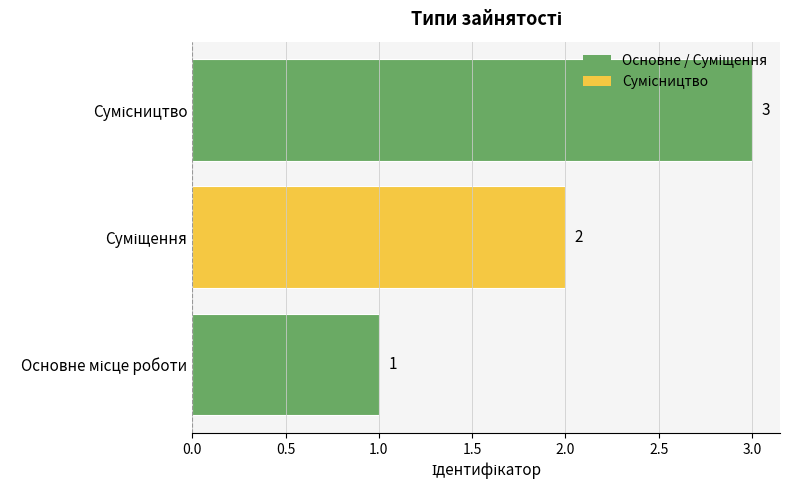

What is the greatest value displayed?

3